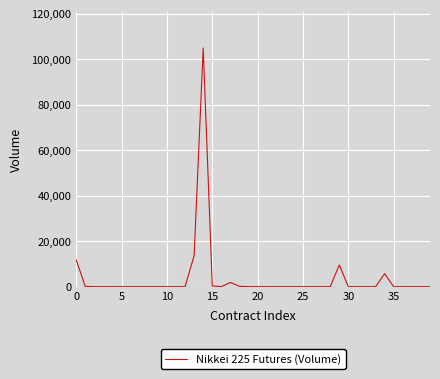

What is the difference between the maximum and minimum values?

104884